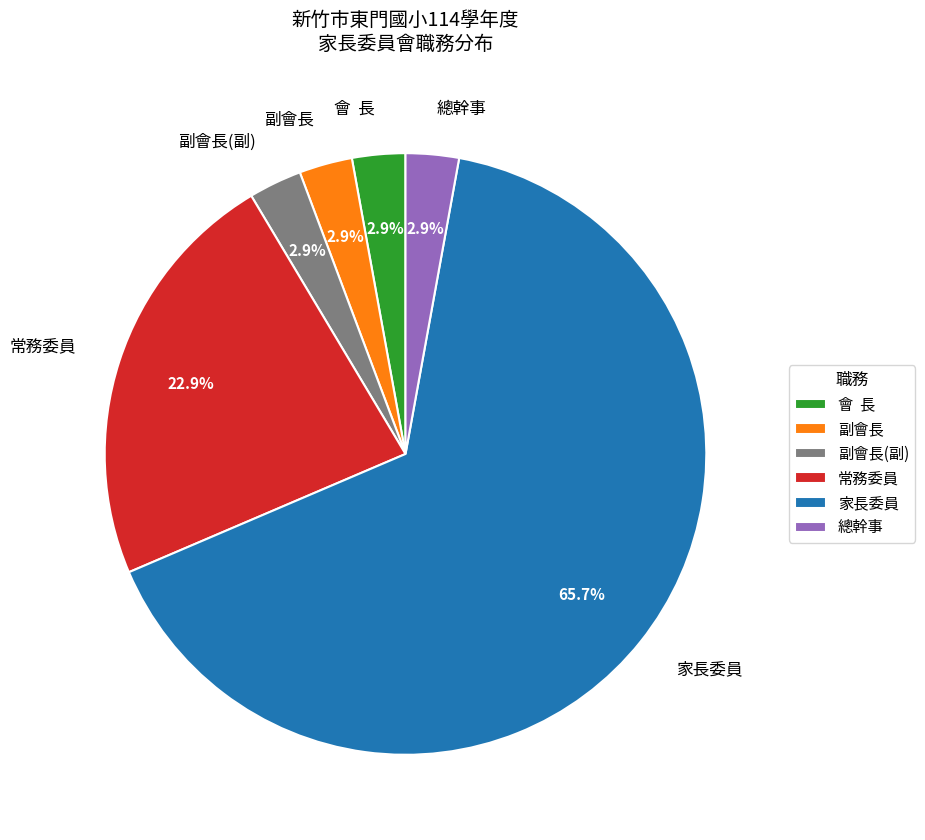

What is the largest slice in the pie chart?

家長委員